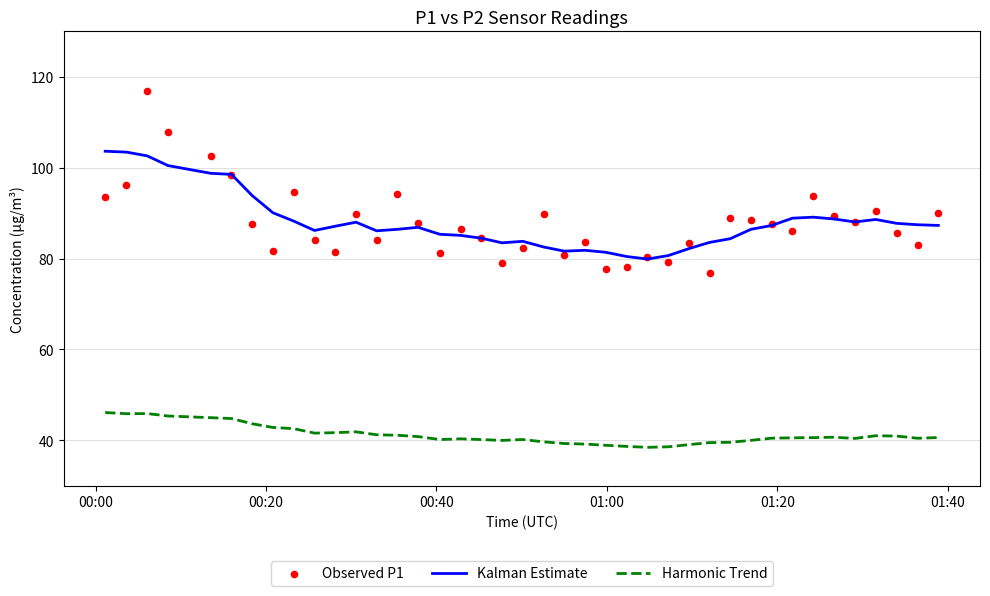

What is the maximum value for Kalman Estimate?

103.6